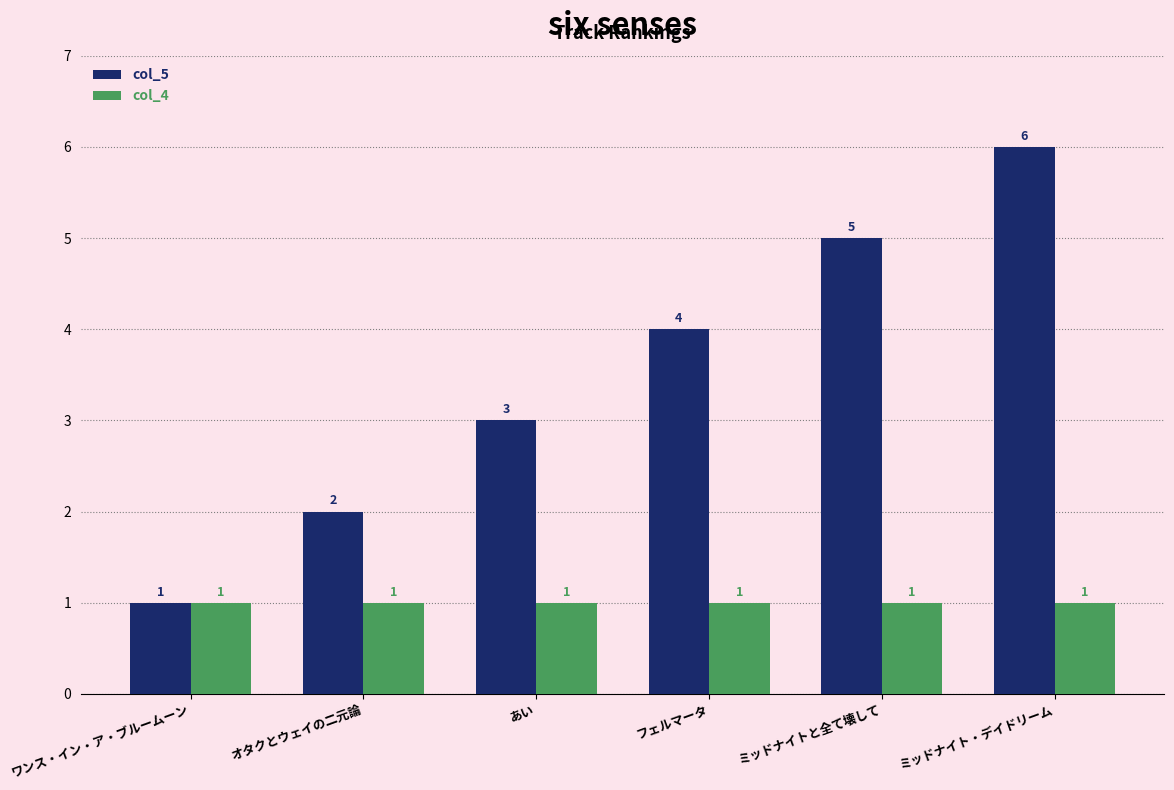

List the series in order of their peak value, lowest first.

col_4, col_5